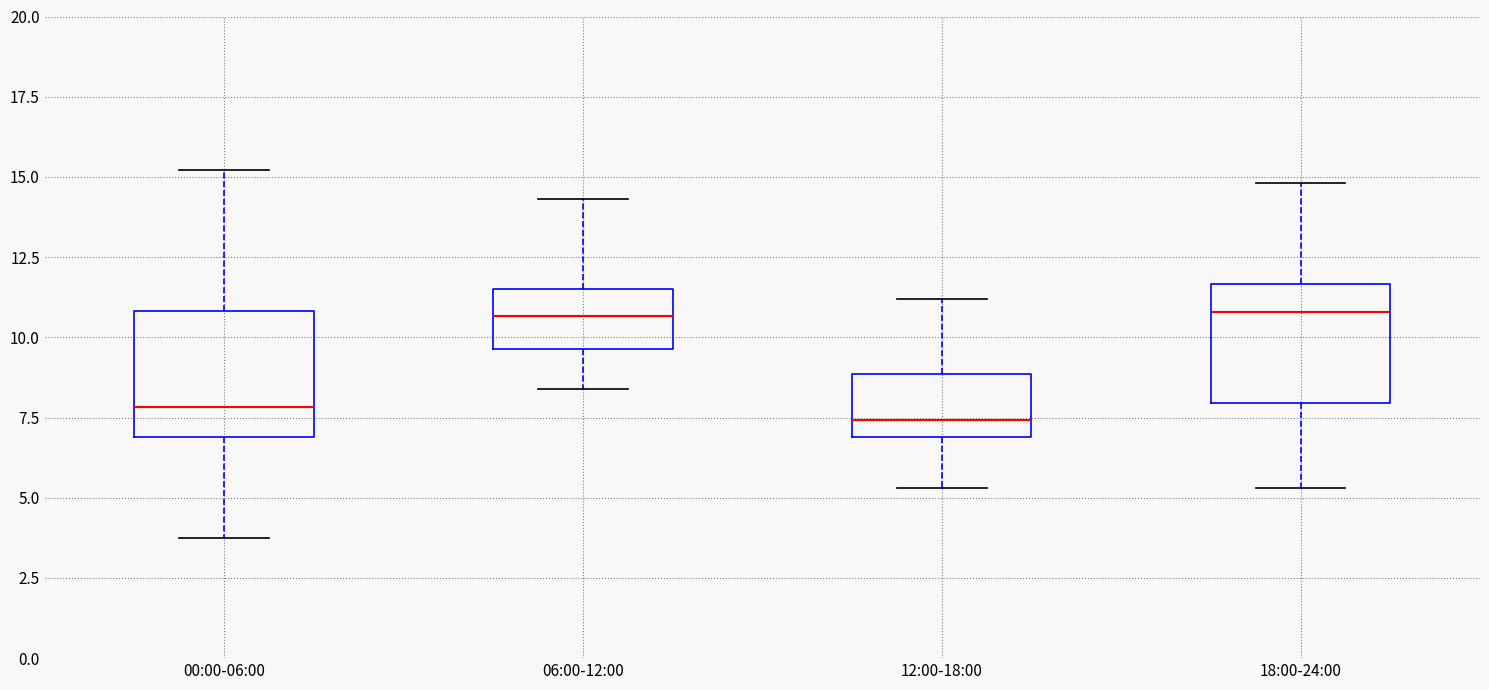

Reading left to right, transcribe this box plot: for each box, give where its median line is, the range the box spans, and where its two whiskers end, as read against the y-axis. The values are not printed on the chart, so give them approximately, as read against the axis.

00:00-06:00: median 8.0, box 7.0 to 11.0, whiskers 3.5 to 15.0
06:00-12:00: median 10.5, box 9.5 to 11.5, whiskers 8.5 to 14.5
12:00-18:00: median 7.5, box 7.0 to 9.0, whiskers 5.5 to 11.0
18:00-24:00: median 11.0, box 8.0 to 11.5, whiskers 5.5 to 15.0